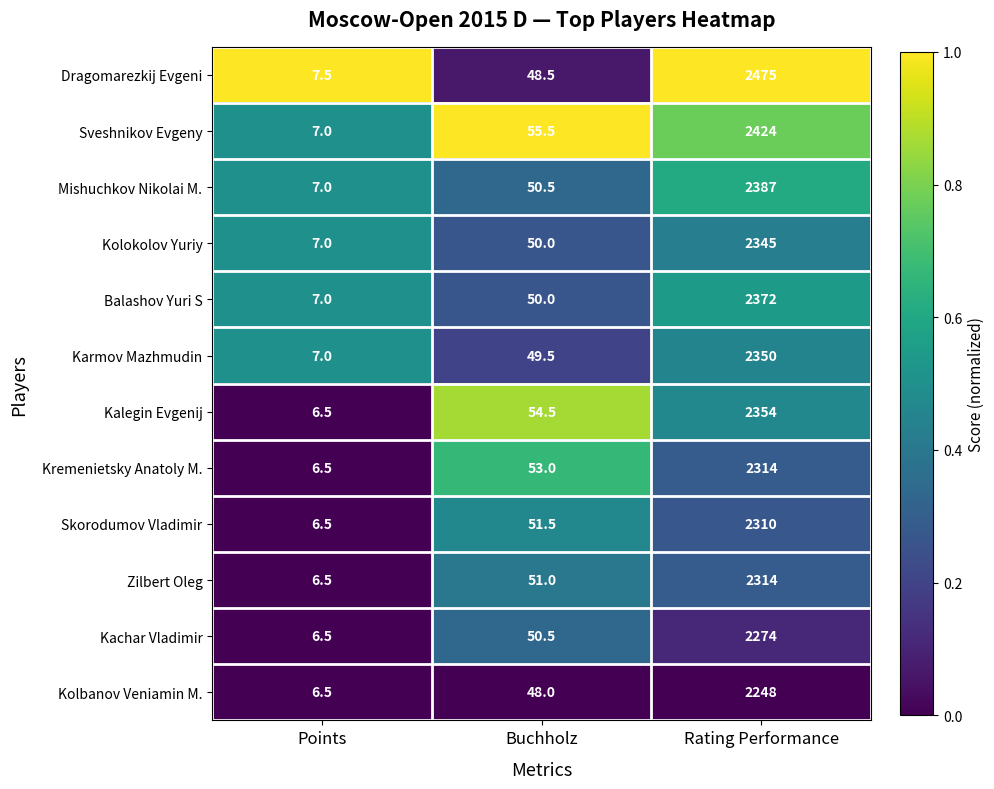

At which label does Kalegin Evgenij reach its minimum?

Points